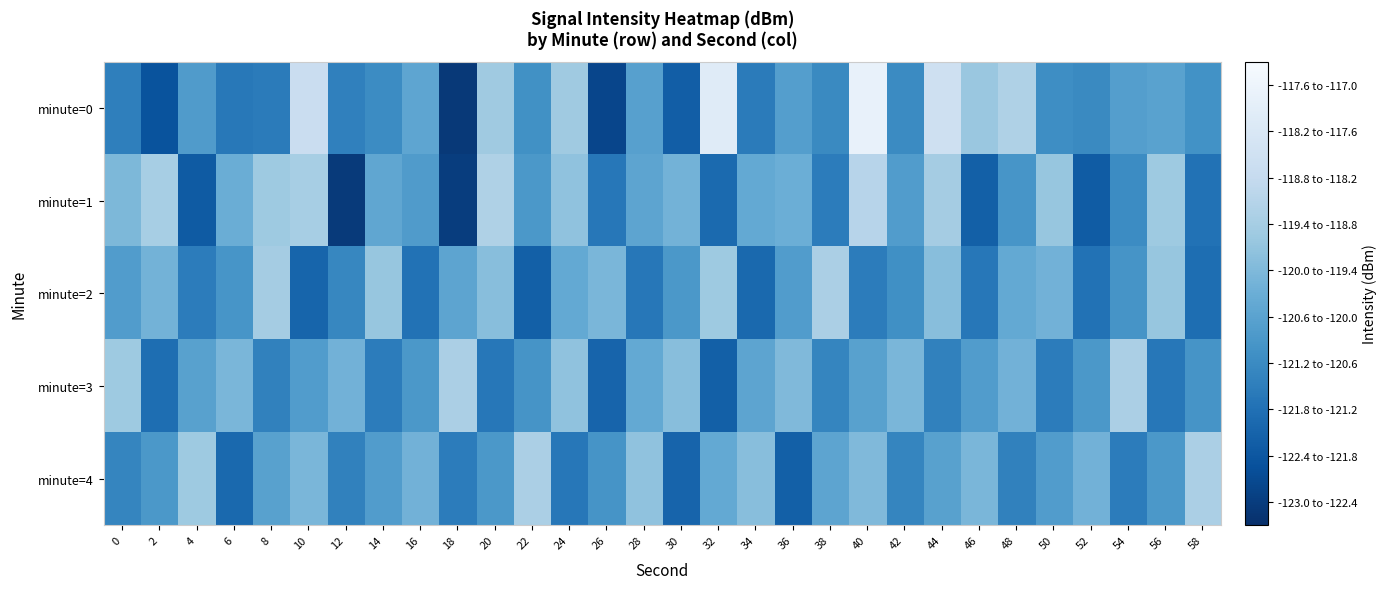

At which category is the sum across all series the highest?

40